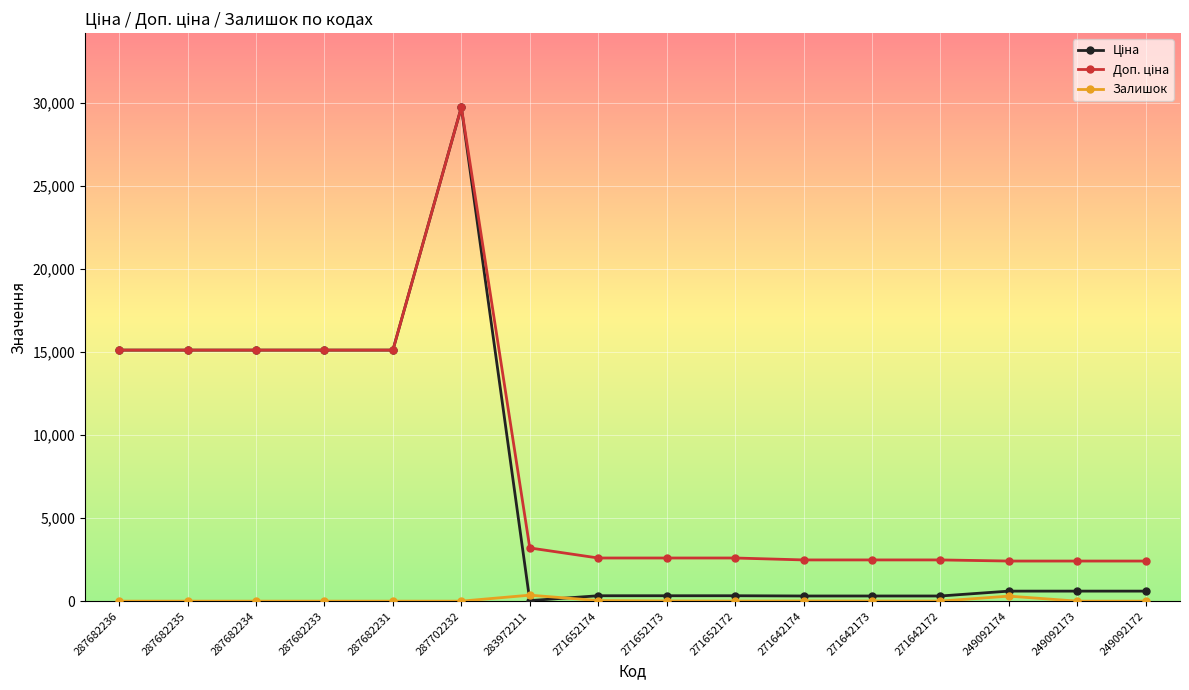

At which category is the sum across all series the highest?

287702232